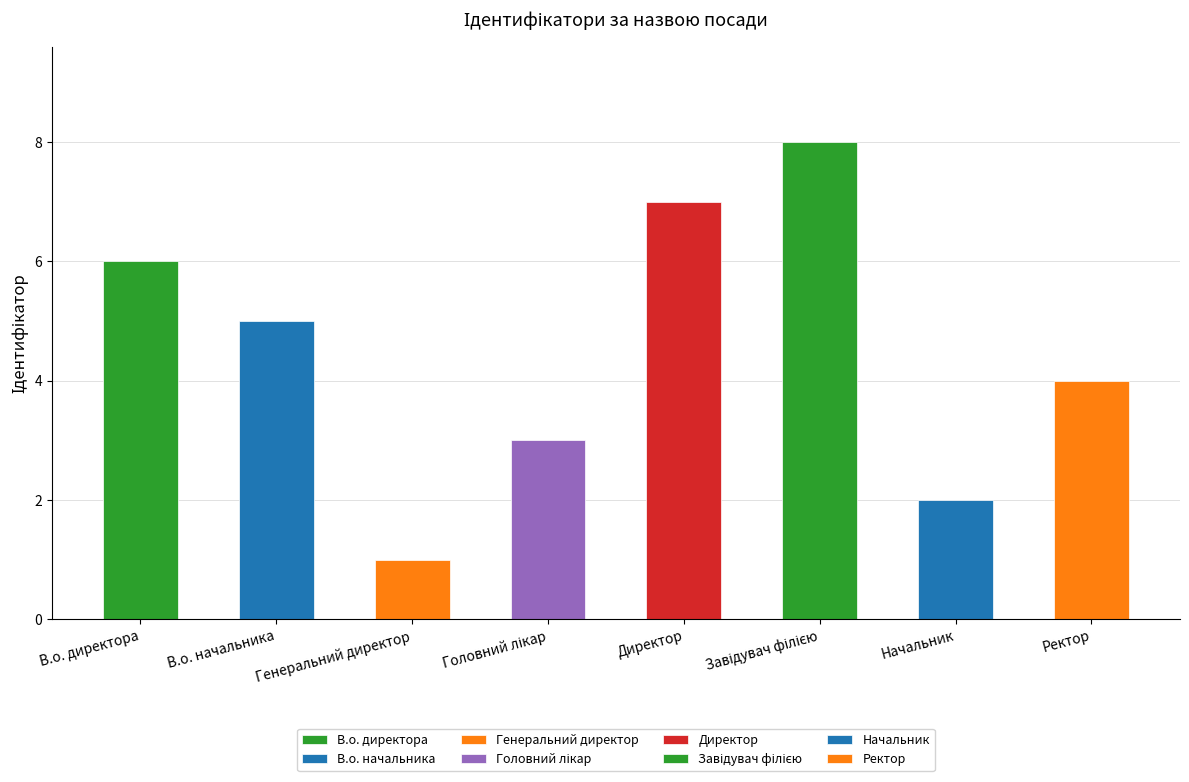

What is the ratio of the value at В.о. начальника to the value at Директор?

0.7